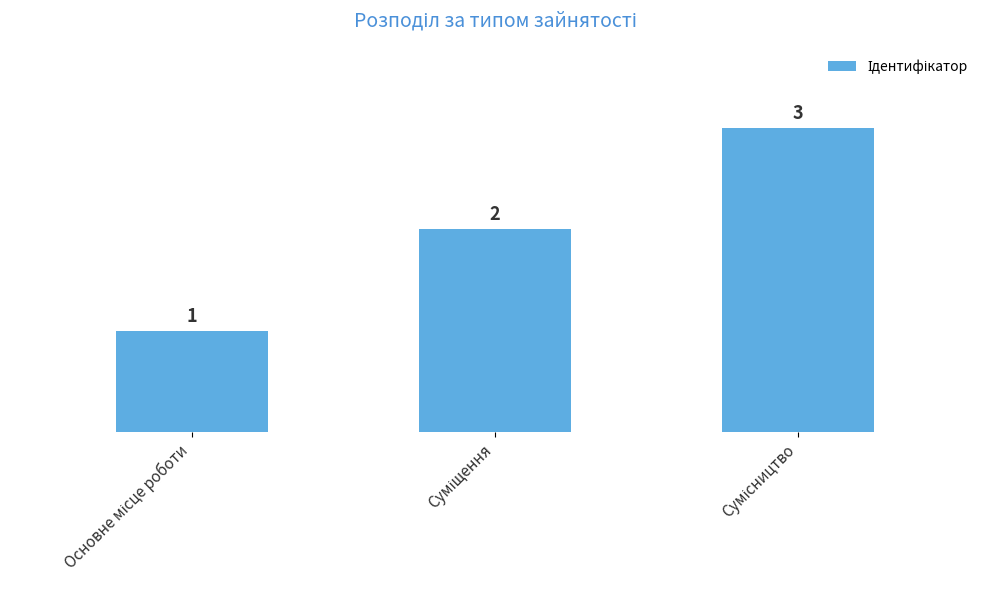

How many values are between 1 and 3?

3